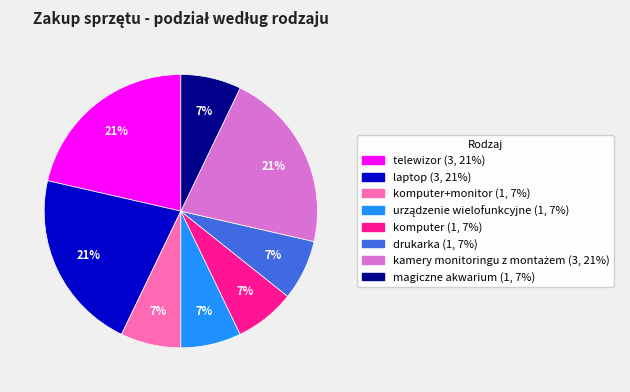

Is there any slice that represents more than half of the pie?

No